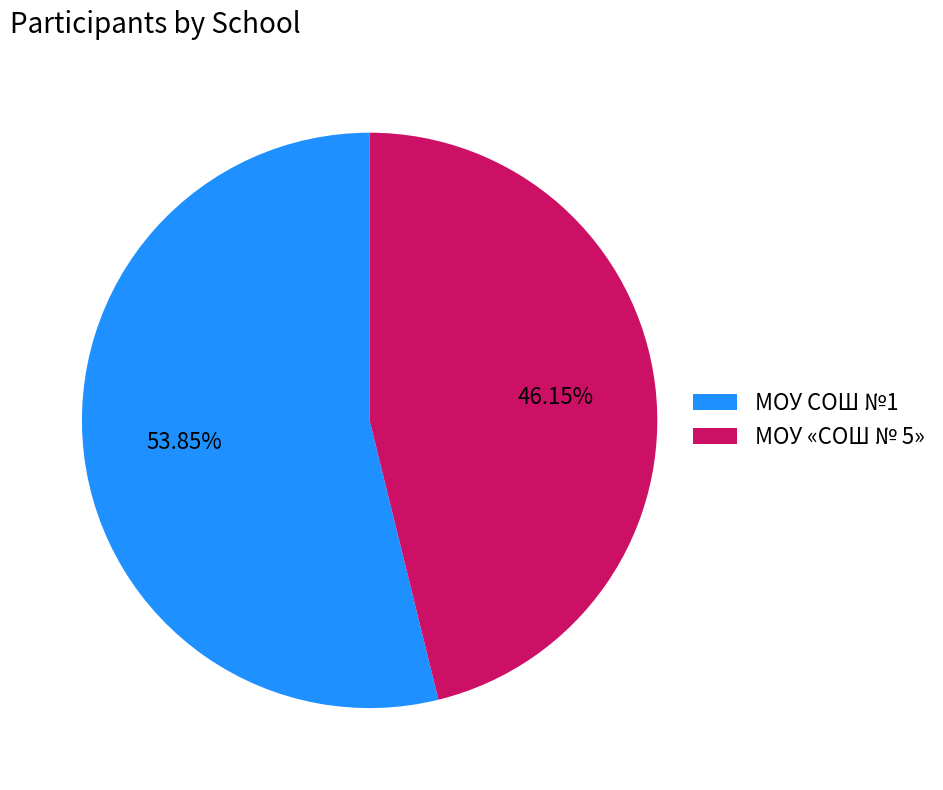

To the nearest percent, what portion does МОУ «СОШ № 5» represent?

46%